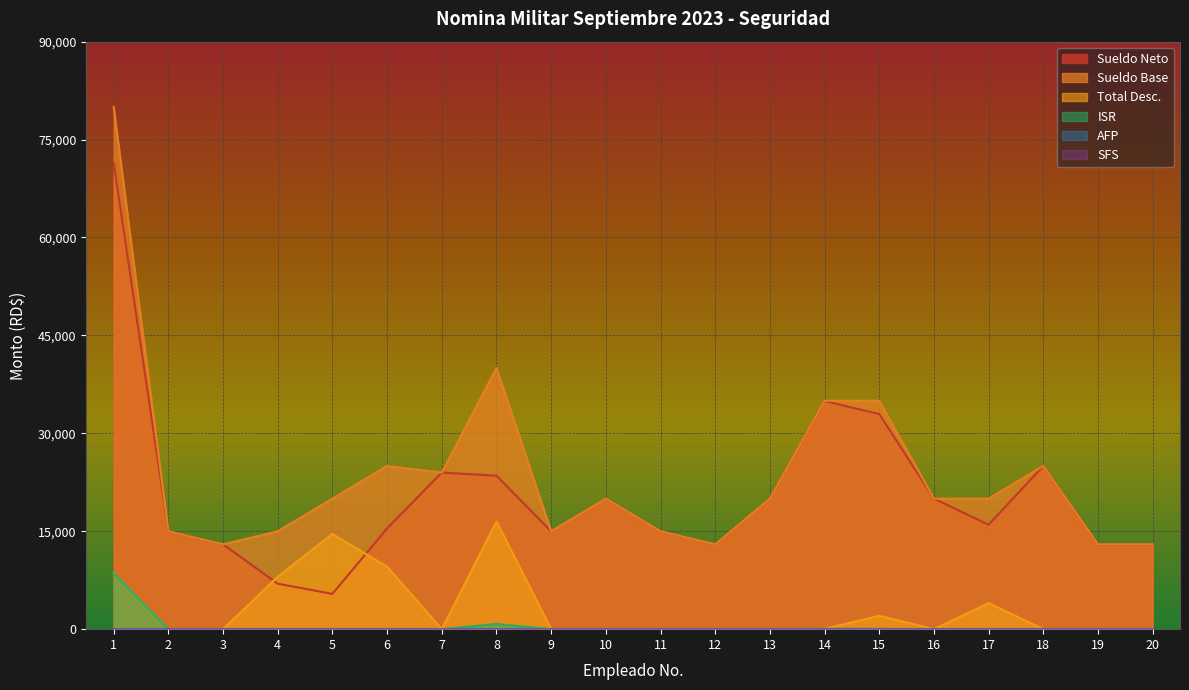

Reading left to right, list all the values displayed in this chart.

Sueldo Neto: 1=71417.1	2=15000.0	3=13000.0	4=6965.9	5=5408.1	6=15430.9	7=24000.0	8=23504.4	9=15000.0	10=20000.0	11=15000.0	12=13000.0	13=20000.0	14=34952.8	15=32952.8	16=20000.0	17=16000.0	18=25000.0	19=13000.0	20=13000.0
Sueldo Base: 1=80000.0	2=15000.0	3=13000.0	4=15000.0	5=20000.0	6=25000.0	7=24000.0	8=40000.0	9=15000.0	10=20000.0	11=15000.0	12=13000.0	13=20000.0	14=35000.0	15=35000.0	16=20000.0	17=20000.0	18=25000.0	19=13000.0	20=13000.0
Total Desc.: 1=8582.9	2=0.0	3=0.0	4=8034.1	5=14591.9	6=9569.1	7=0.0	8=16495.6	9=0.0	10=0.0	11=0.0	12=0.0	13=0.0	14=47.2	15=2047.2	16=0.0	17=4000.0	18=0.0	19=0.0	20=0.0
ISR: 1=8582.9	2=0.0	3=0.0	4=0.0	5=0.0	6=0.0	7=0.0	8=797.2	9=0.0	10=0.0	11=0.0	12=0.0	13=0.0	14=47.2	15=47.2	16=0.0	17=0.0	18=0.0	19=0.0	20=0.0